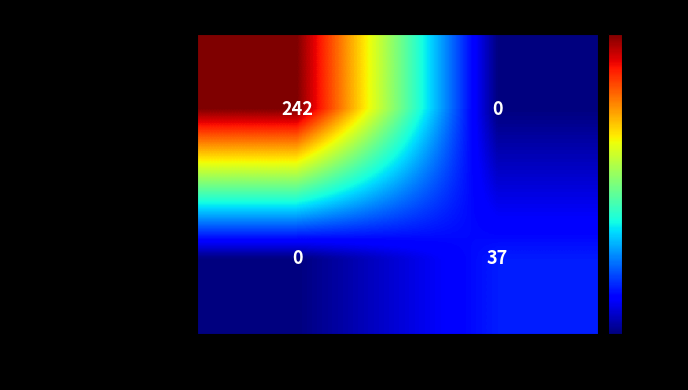

List the series in order of their overall mean, lowest first.

24997b1f183243d60f366621..., 18da40746b82771fefcc1ec4...